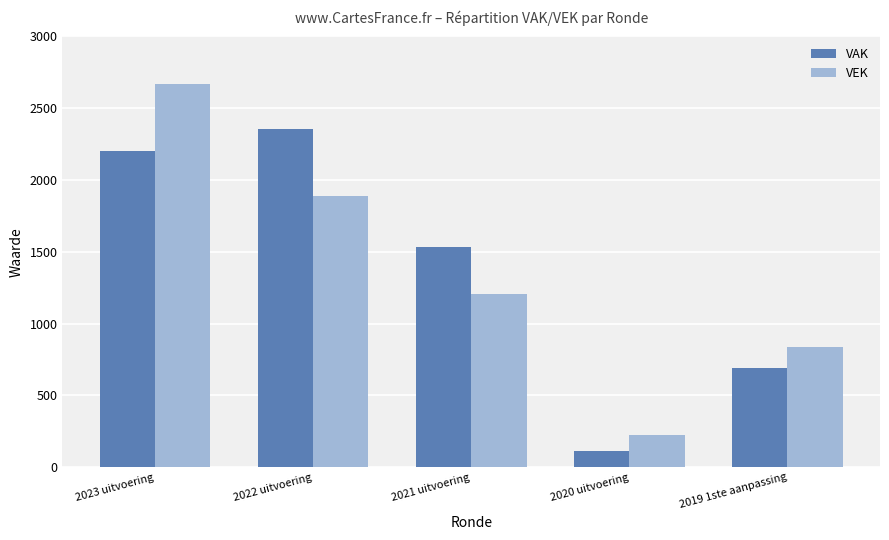

What is the difference between the VEK values at 2020 uitvoering and 2022 uitvoering?

1662